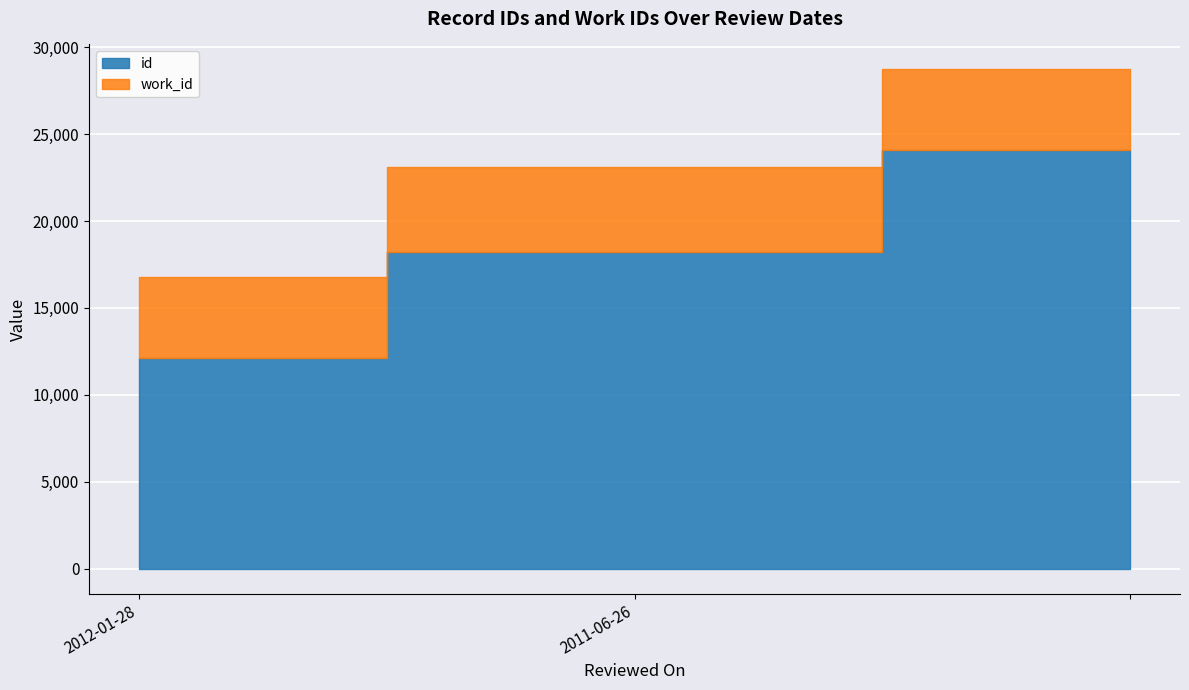

True or false: id has a value of 32559 at .

False